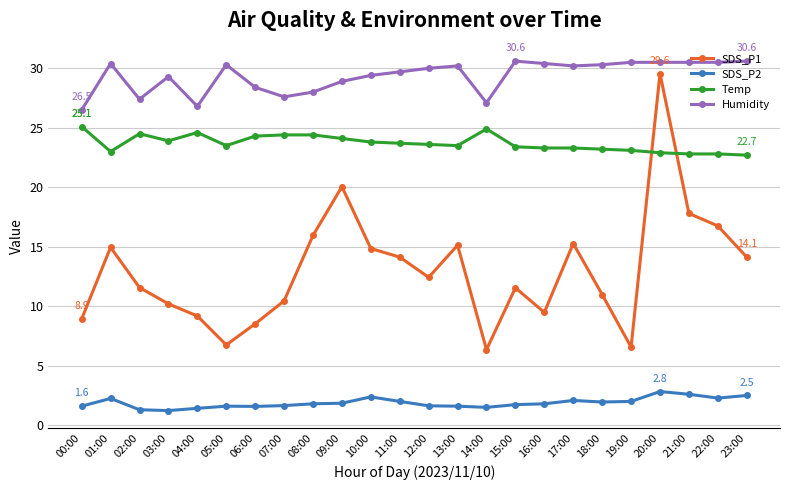

Rank the series by their average value, from lowest to highest.

SDS_P2, SDS_P1, Temp, Humidity